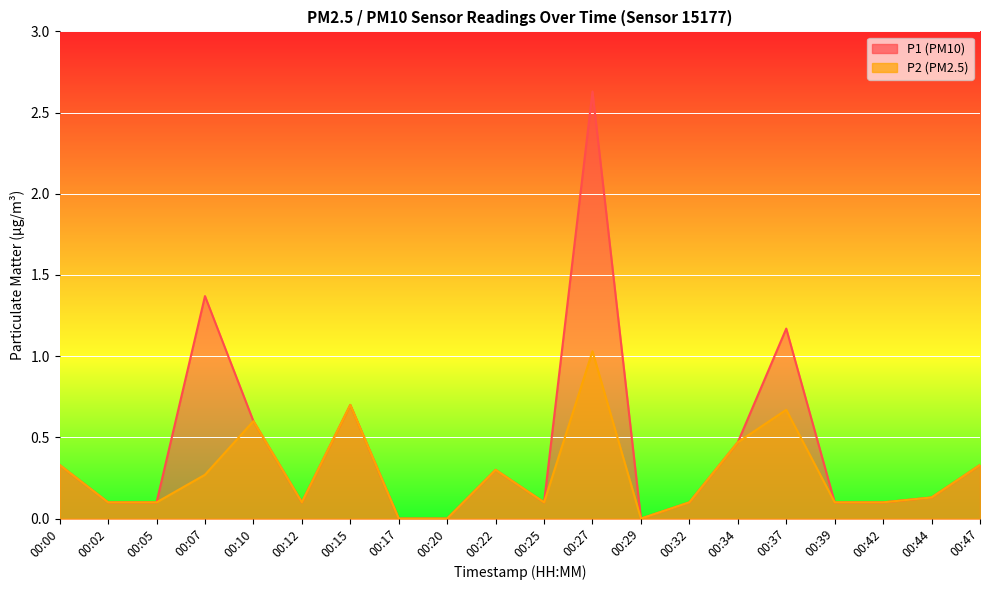

What is the value of the P1 point at the 16th from the left?

1.2